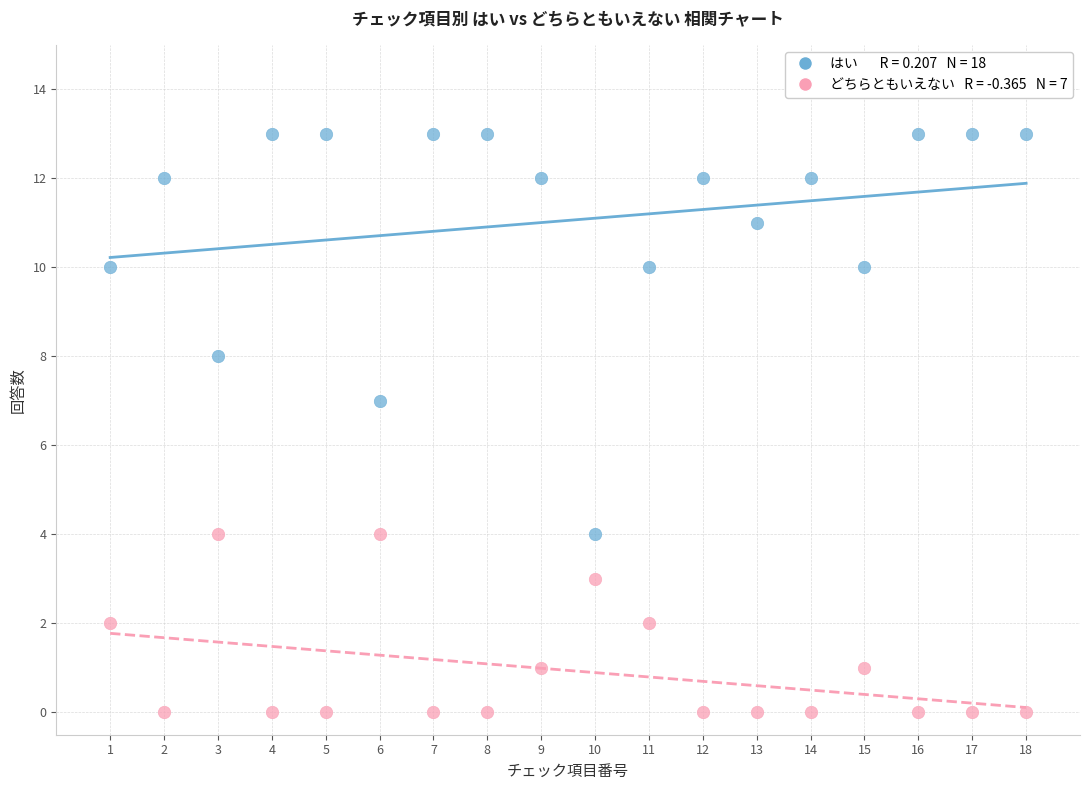

Across all data points, what is the range of X values (max minus min)?

17